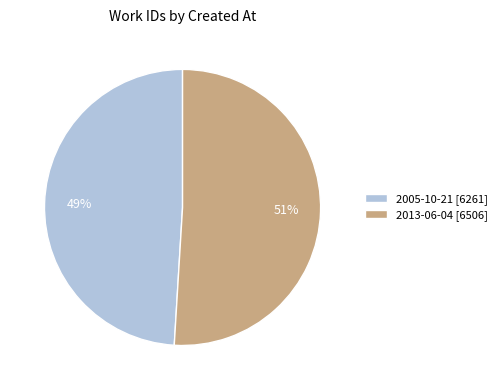

To the nearest percent, what percentage of the pie is 2013-06-04?

51%